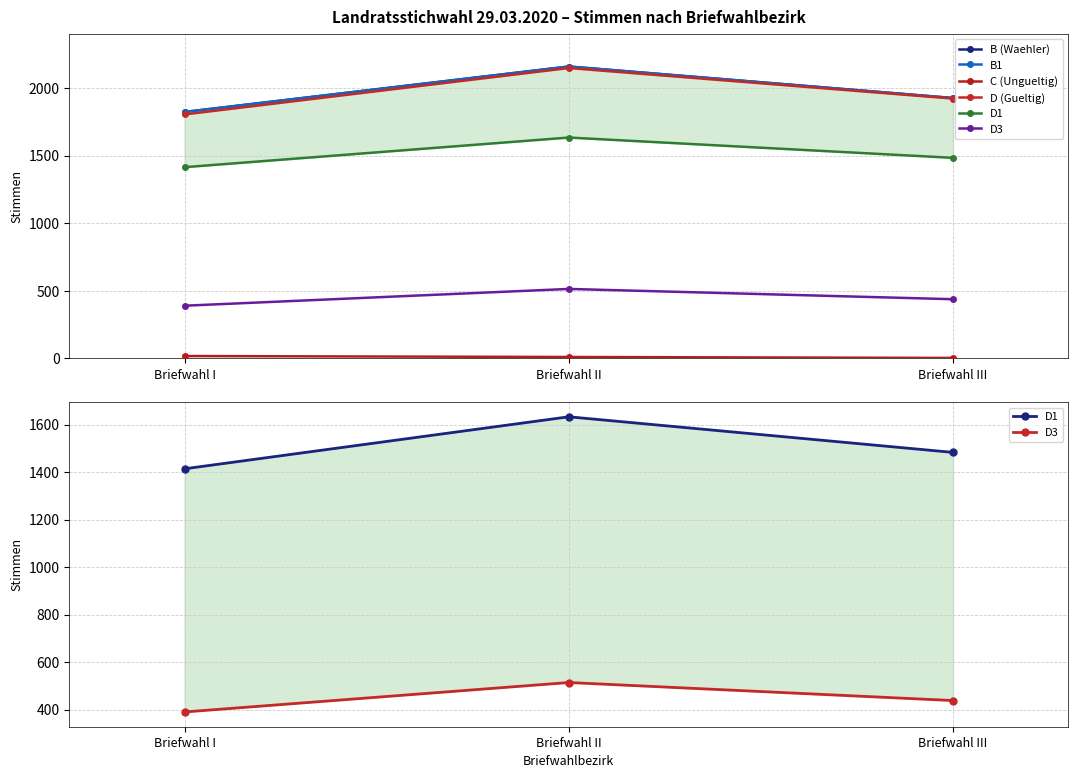

List the series in order of their peak value, lowest first.

C (Ungueltig), D3, D1, D (Gueltig), B (Waehler), B1